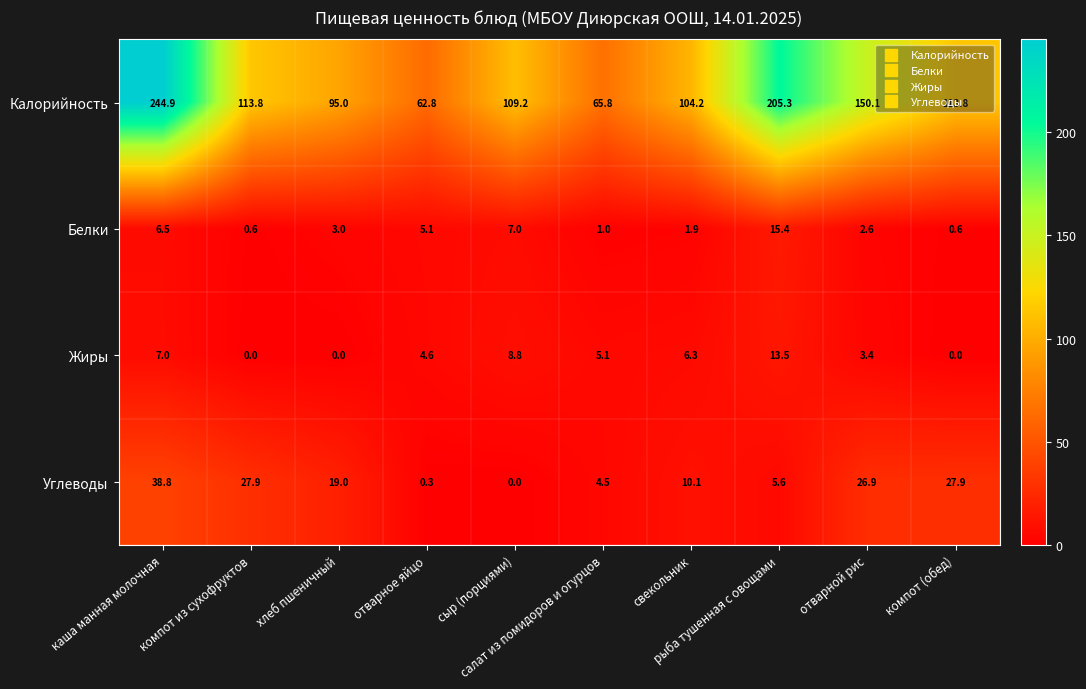

Count the number of categories in the chart.

10